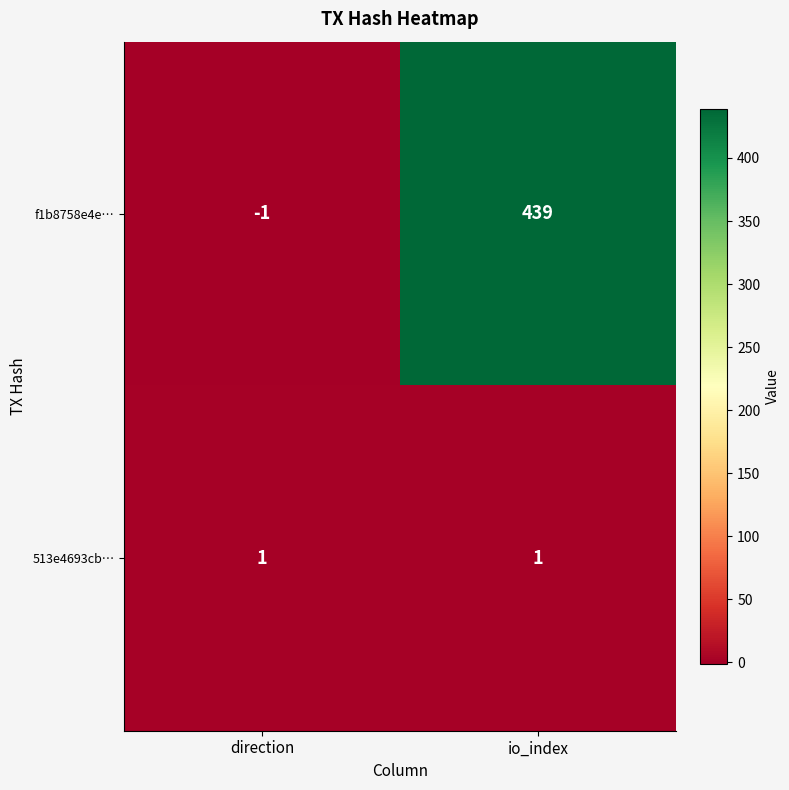

At which label is f1b8758e4e… closest to 219?

direction